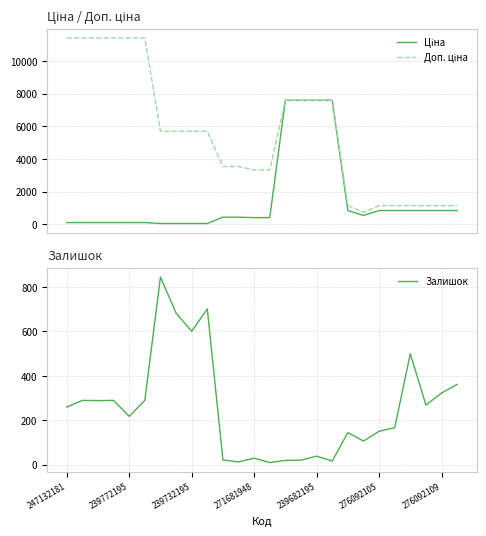

What is the maximum value for Залишок?

845